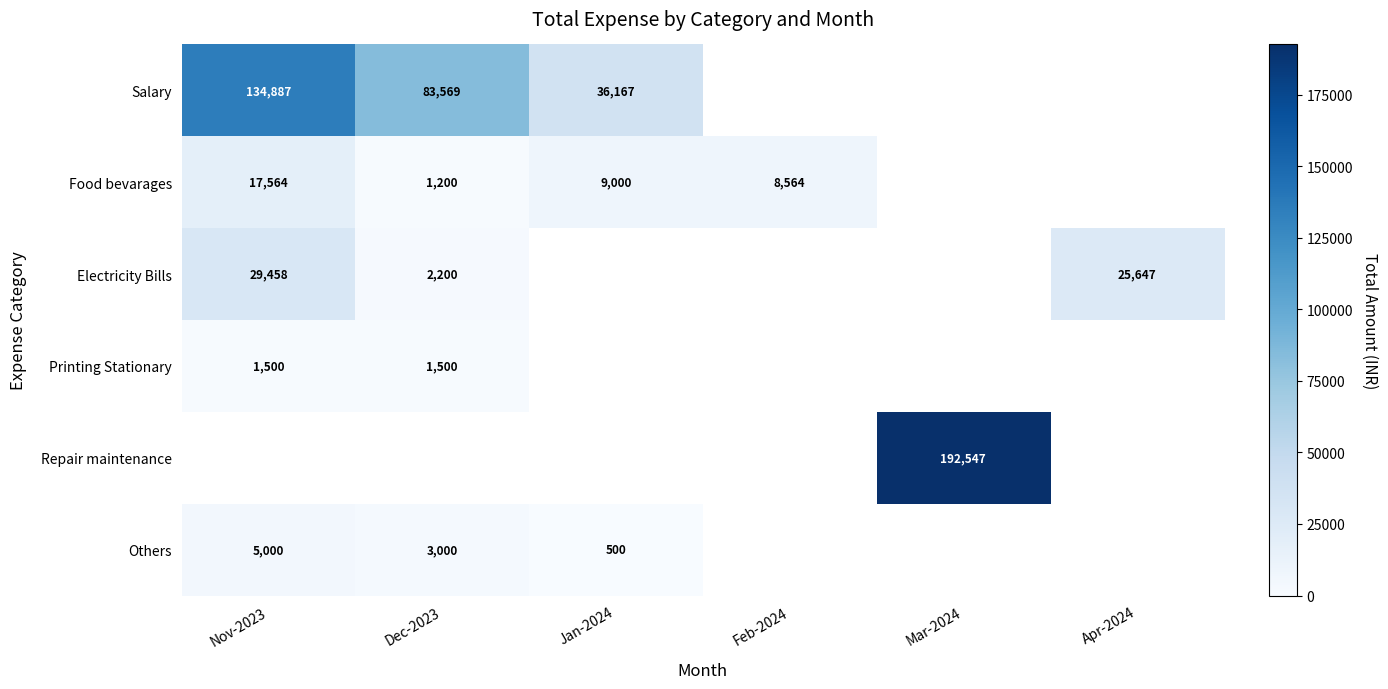

True or false: Food bevarages has a value of 3202 at Jan-2024.

False